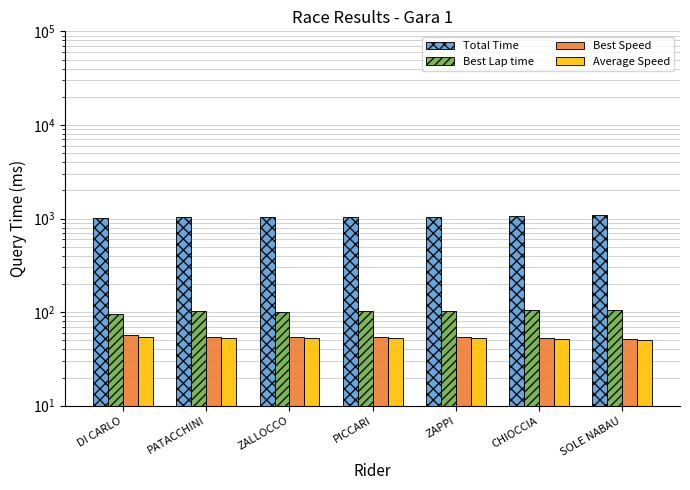

Are the bars horizontal?

No